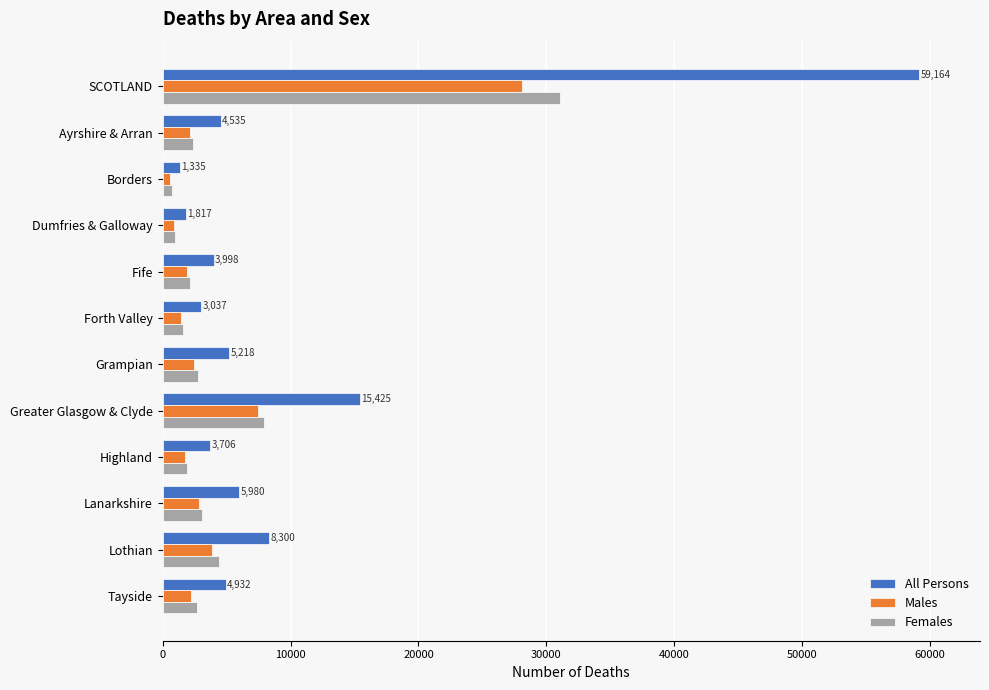

What is the average value of the Males series?

4651